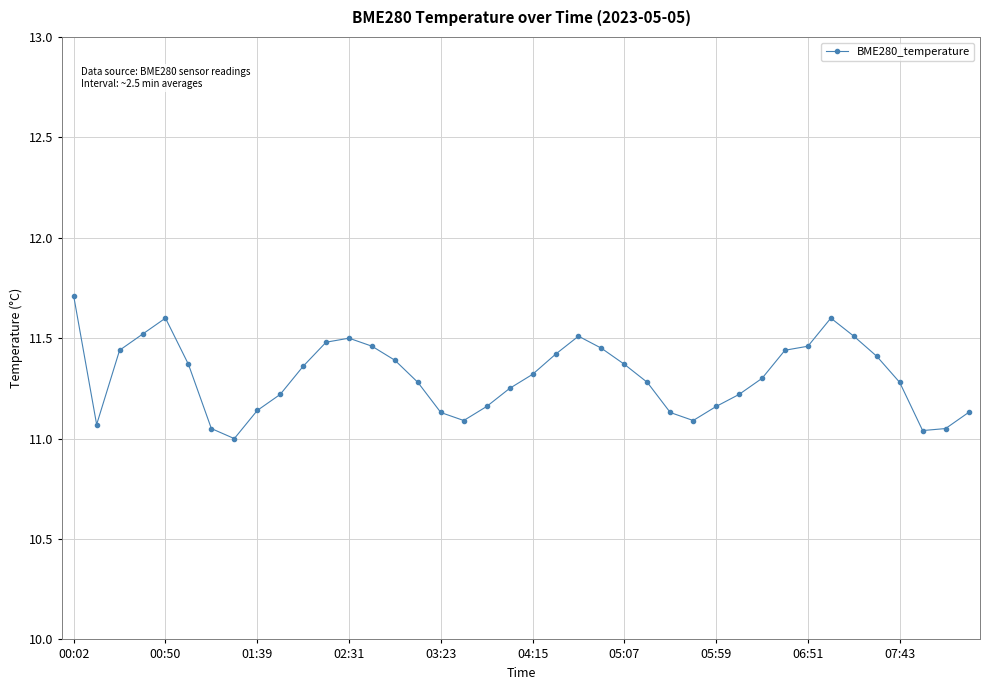

What is the sum of all values?

452.4